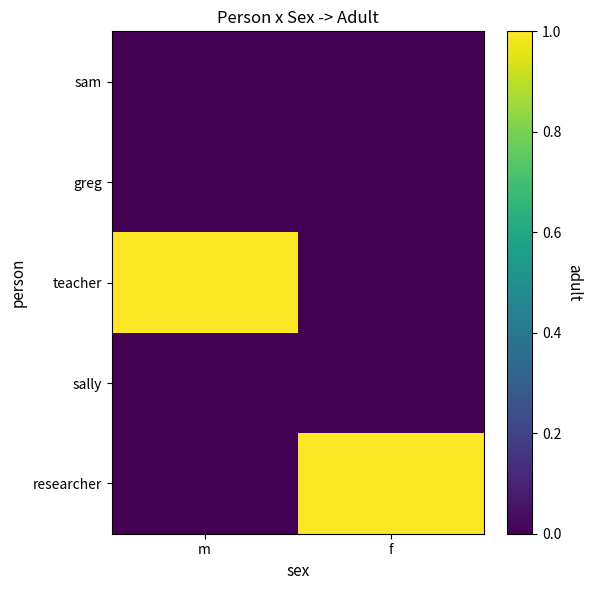

List the labels in order of greg value, smallest first.

m, f